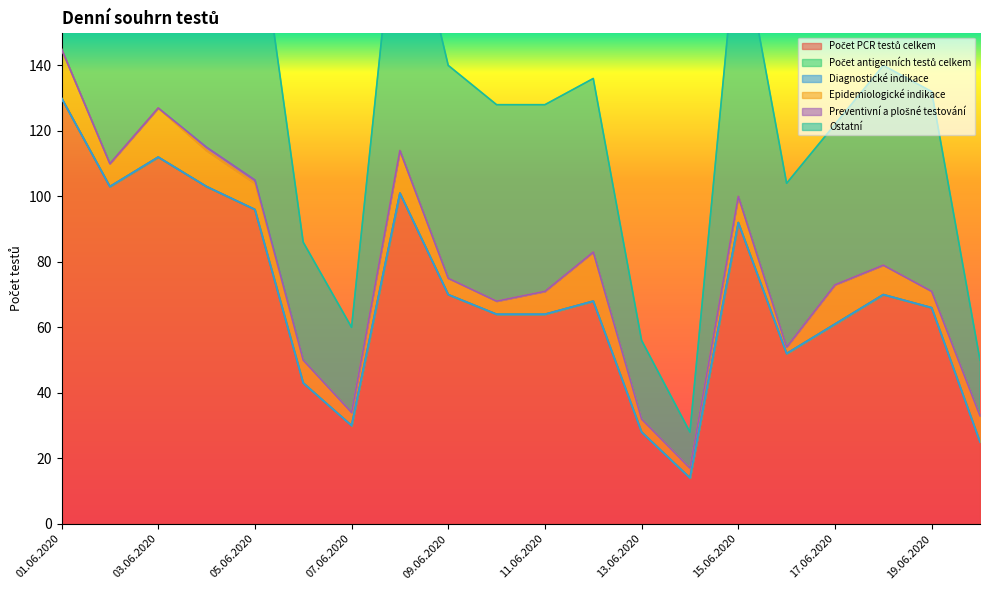

What are all the series names shown in the legend?

Počet PCR testů celkem, Počet antigenních testů celkem, Diagnostické indikace, Epidemiologické indikace, Preventivní a plošné testování, Ostatní